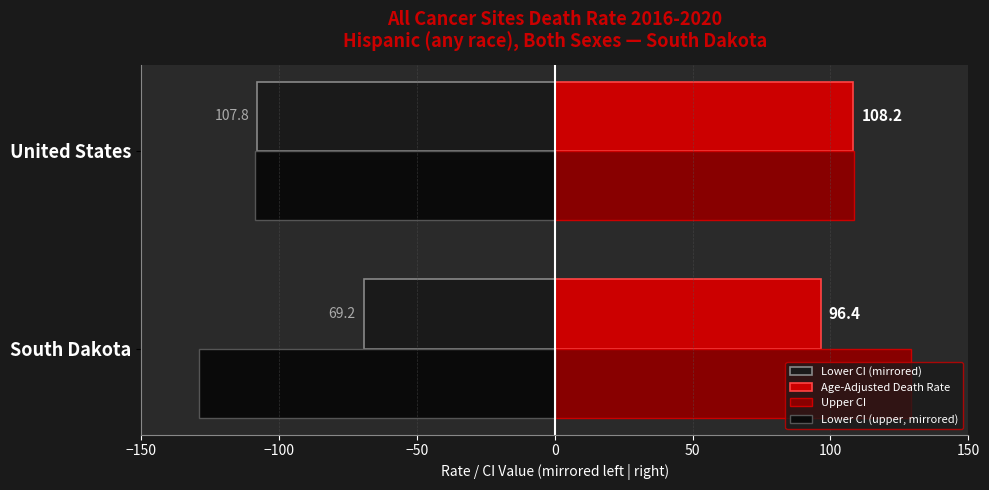

Which series has the largest range (max minus min)?

Lower CI (mirrored)